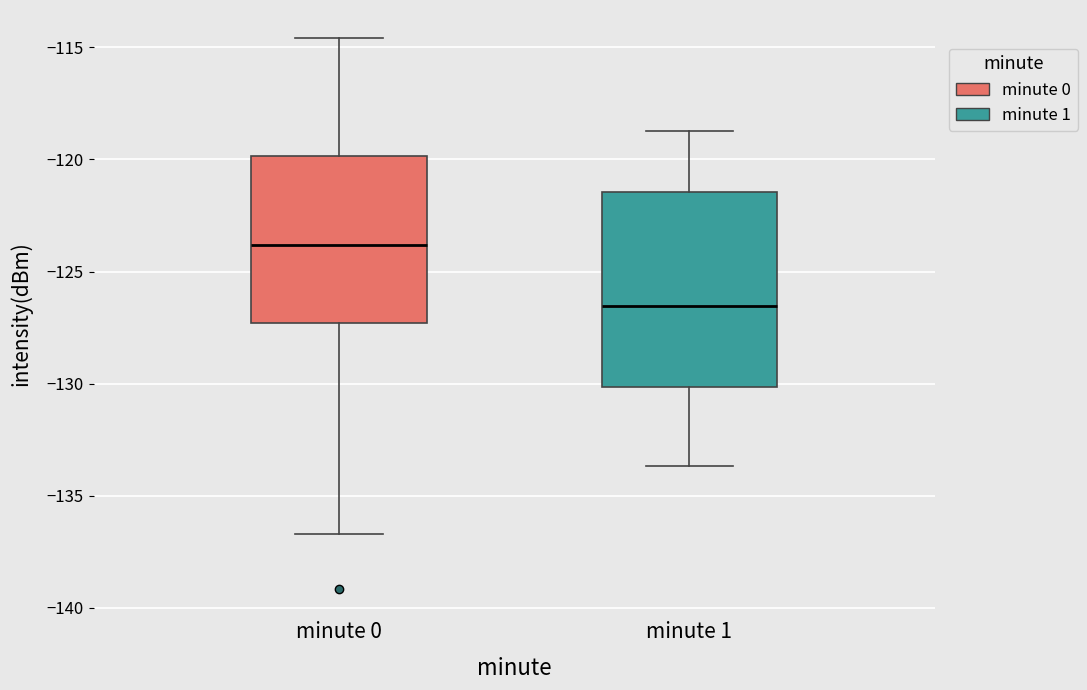

Comparing the boxes themselves (not the whiskers), which one is the tallest?

minute 1